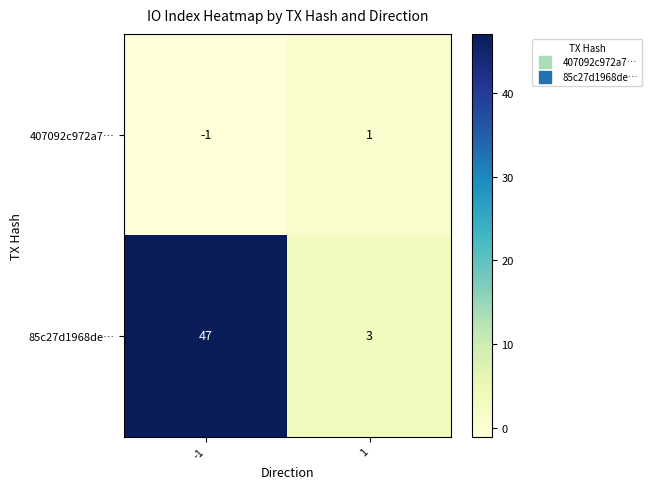

Between -1 and 1, which series saw the biggest shift?

85c27d1968de…